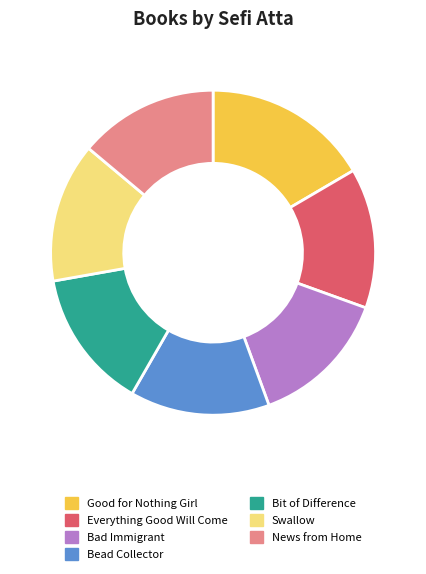

Combined, do Bad Immigrant and Good for Nothing Girl account for over 50%?

No